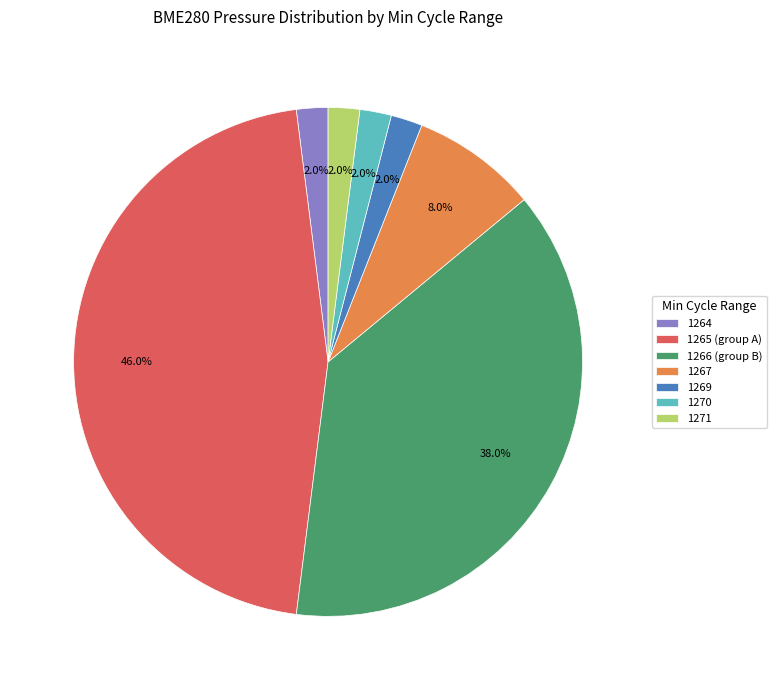

What percentage is NOT represented by 1269?

98.0%